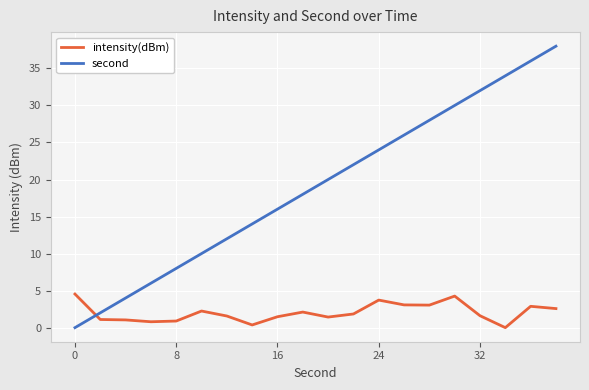

What is the sum of all second values?

380.0